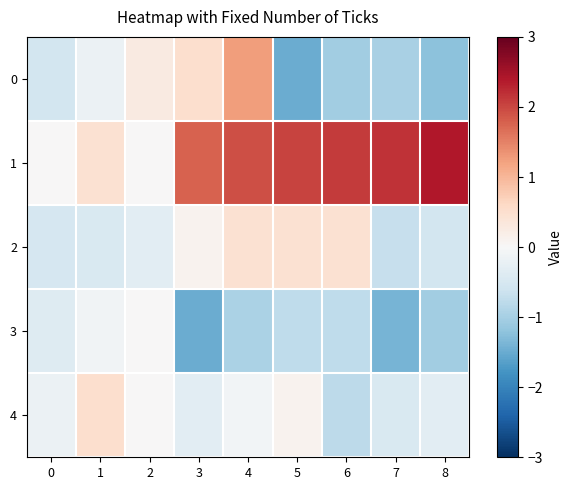

Rank the series by their maximum value, from highest to lowest.

1, 0, 4, 2, 3